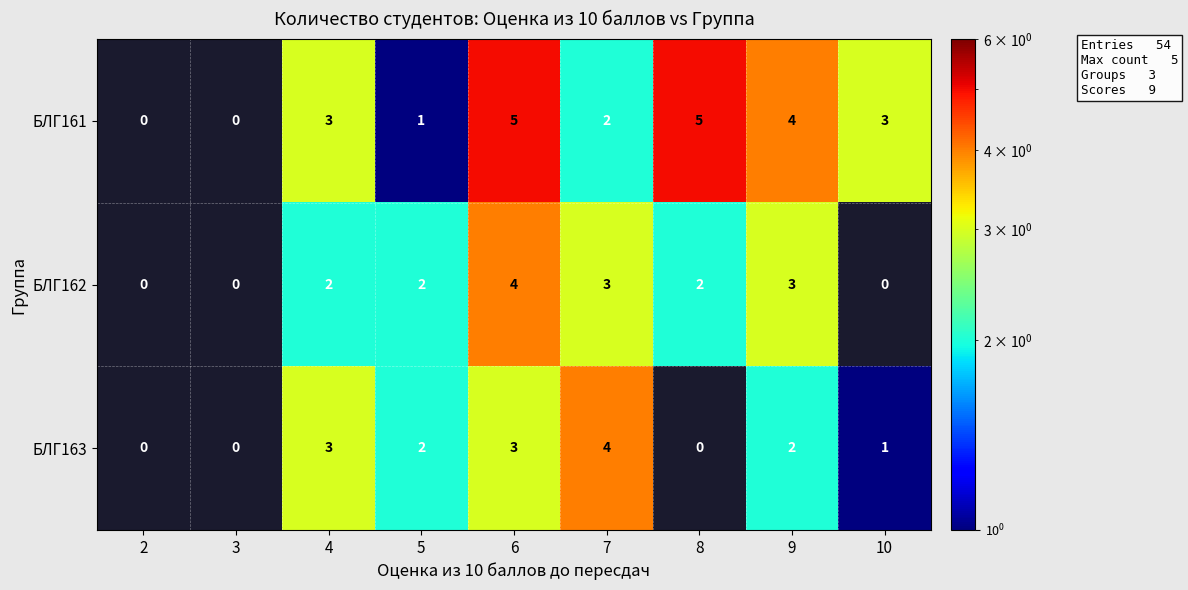

The value of БЛГ161 at 3 is 0. True or false?

True